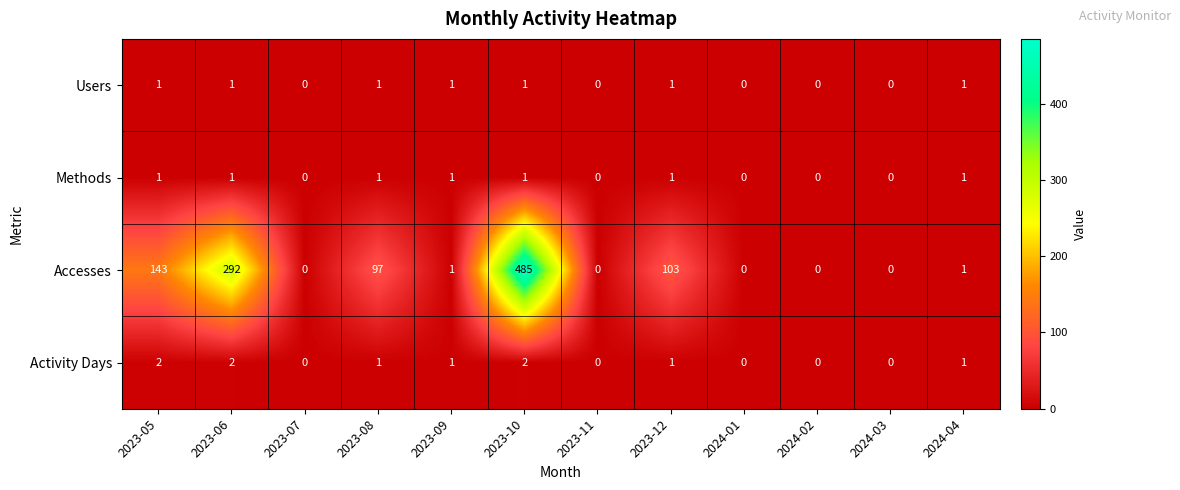

The value of Accesses at 2023-09 is 1. True or false?

True